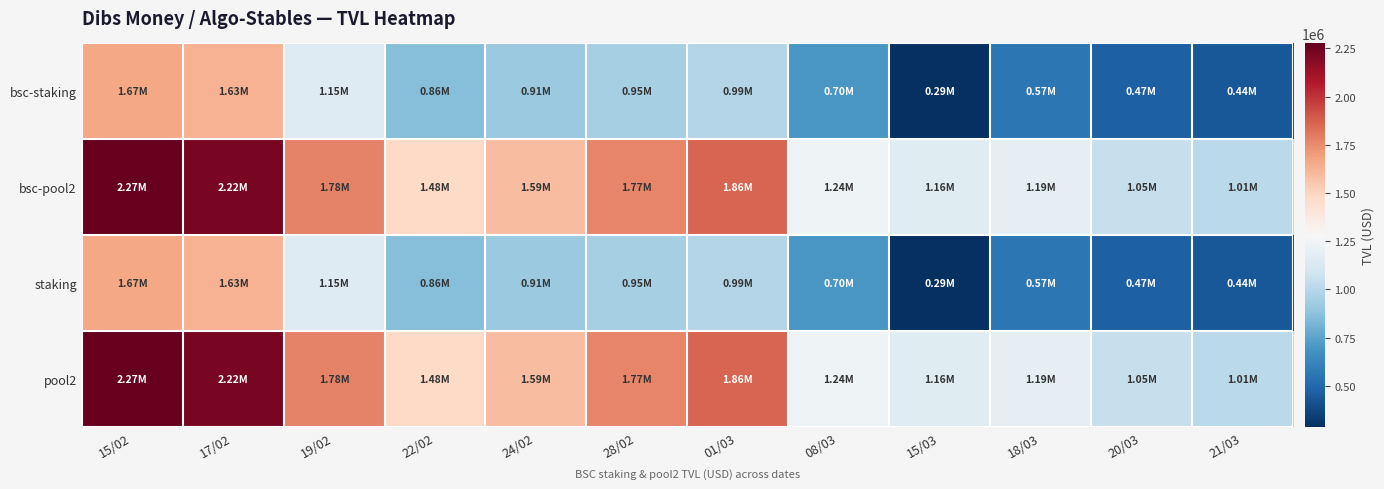

Between 24/02 and 08/03, which series saw the biggest shift?

bsc-pool2